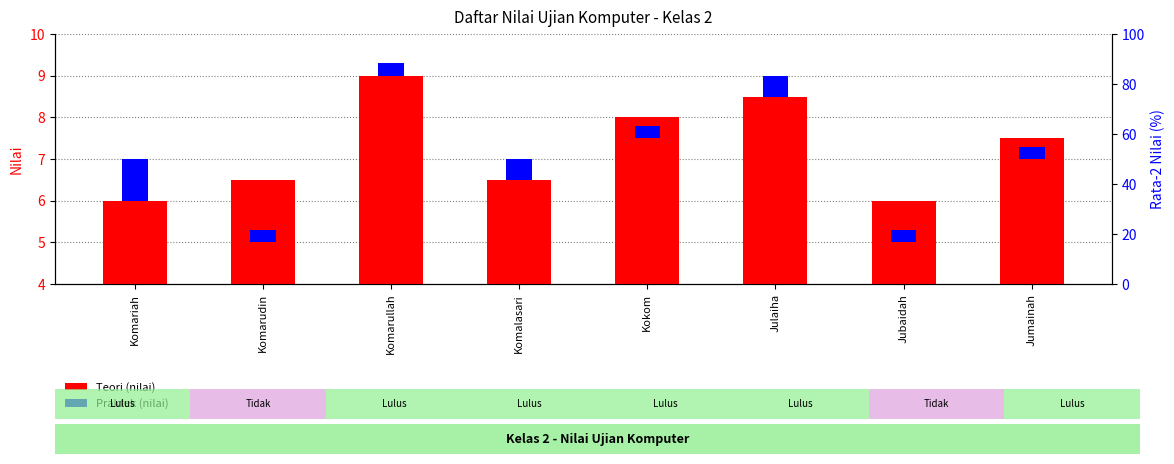

Between Julaiha and Jubaidah, which series saw the biggest shift?

Teori